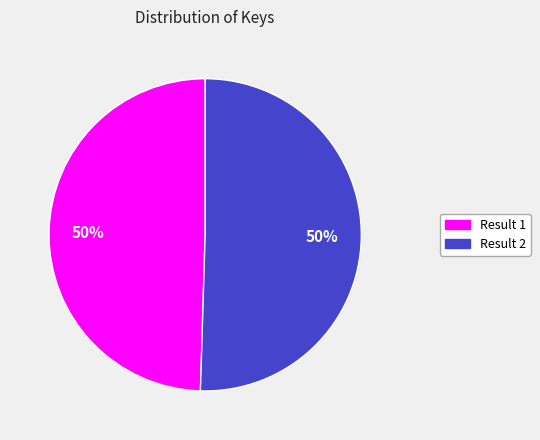

Approximately how many times larger is the value at Result 2 compared to Result 1?

1.0